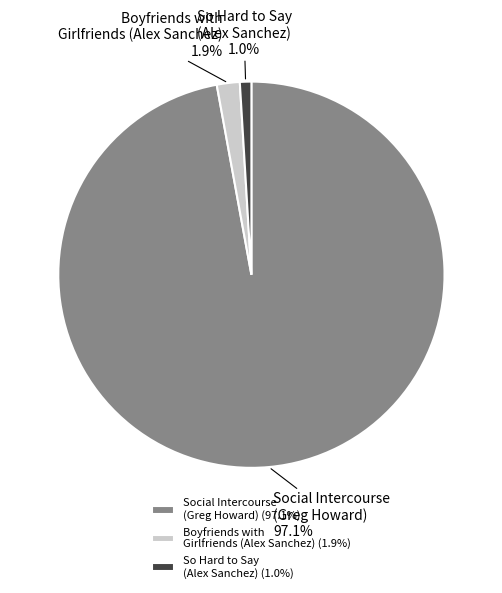

Is there any slice that represents more than half of the pie?

Yes